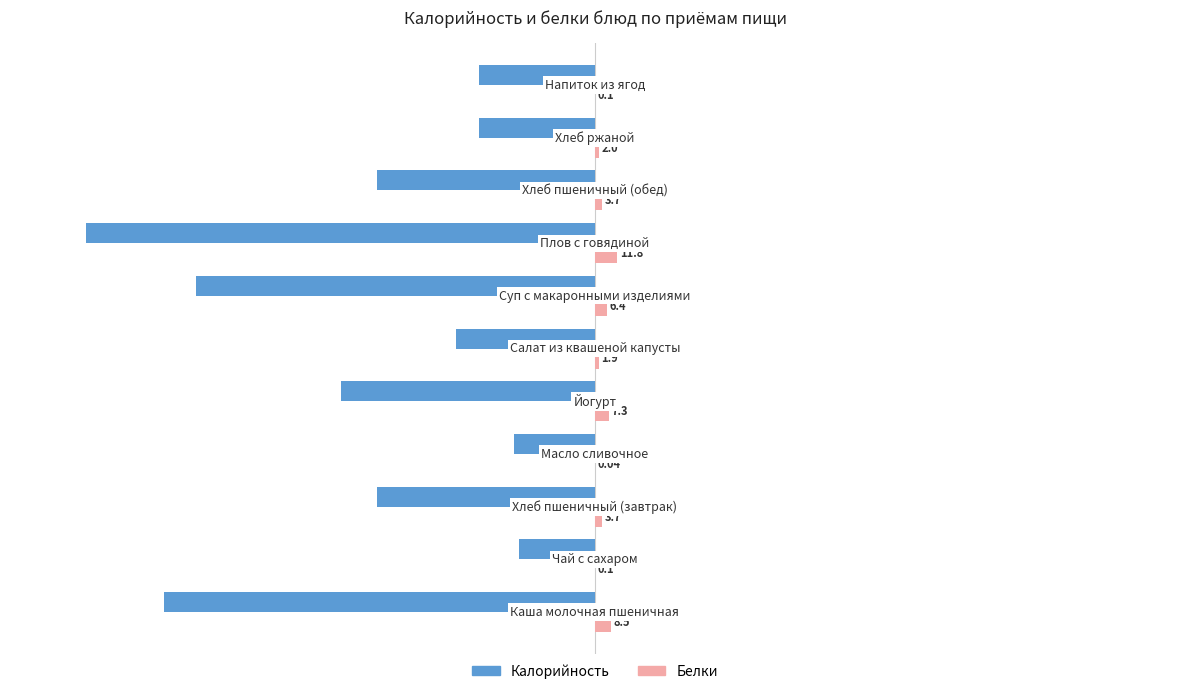

What are all the series names shown in the legend?

Калорийность, Белки